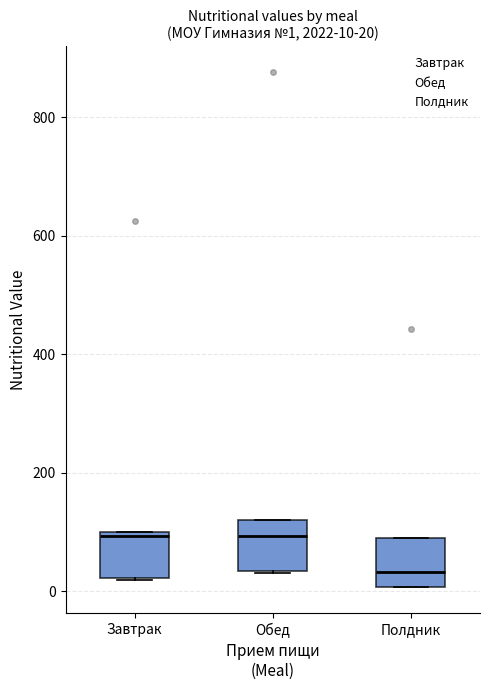

Which box has the lowest median line?

Полдник